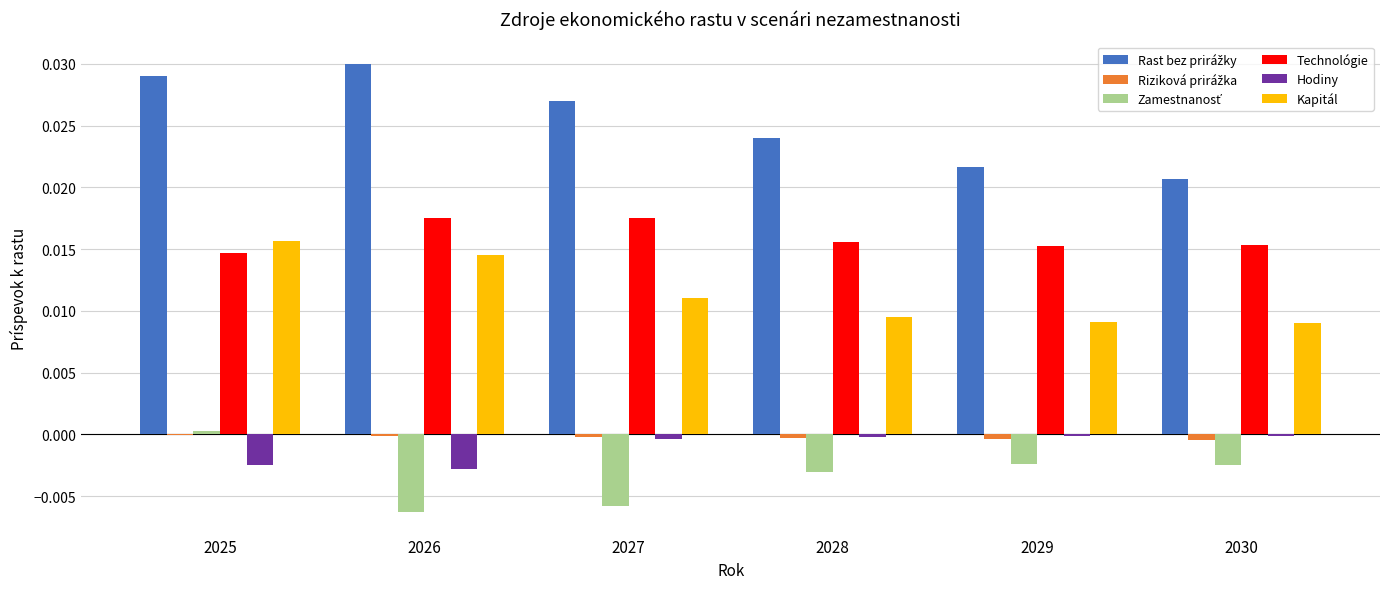

Which label corresponds to the largest value in the chart?

2026